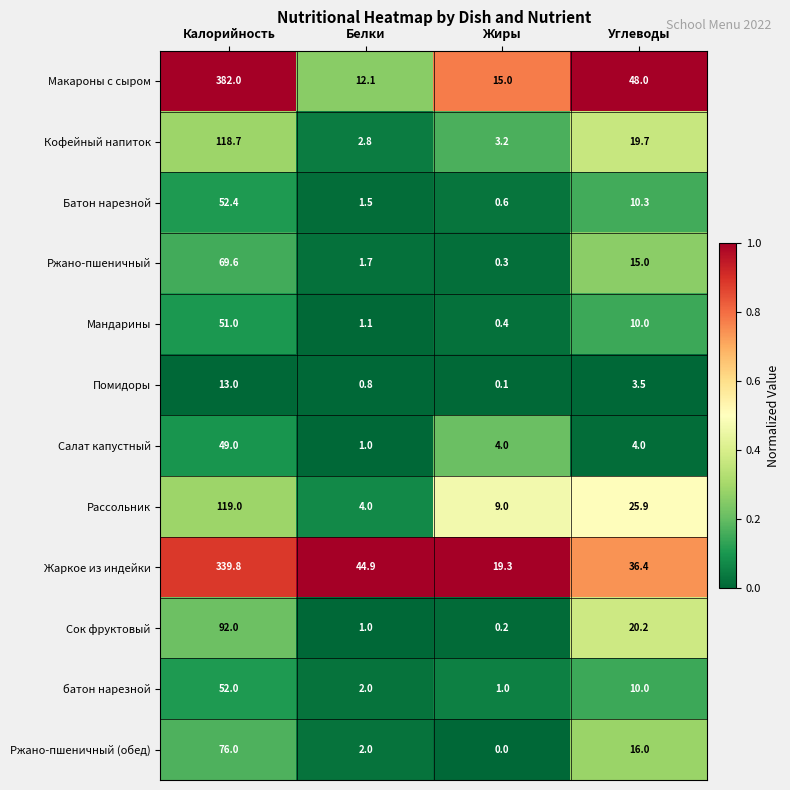

At which label is Ржано-пшеничный closest to 34?

Углеводы